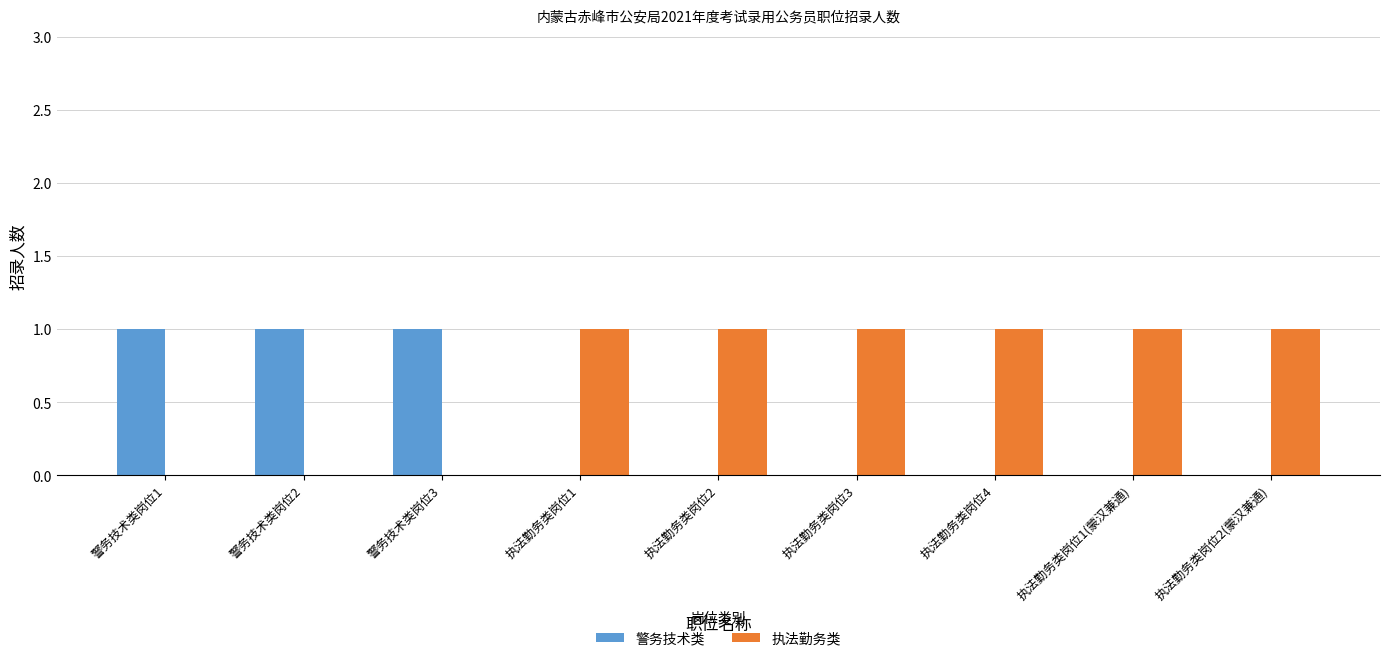

Is it true that 警务技术类 equals 0 at 执法勤务类岗位2?

True